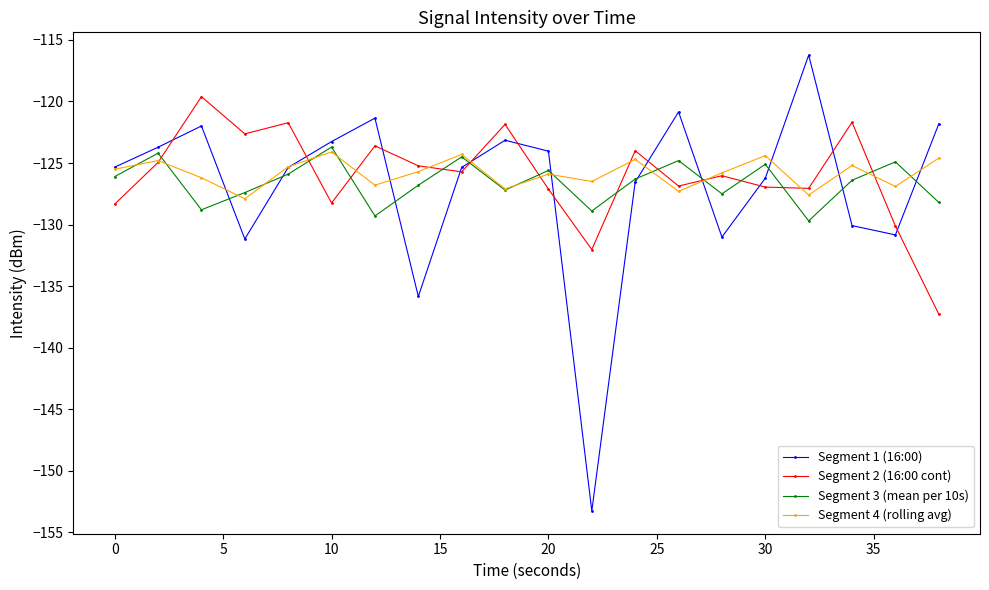

What is the maximum value for Segment 3 (mean per 10s)?

-123.7